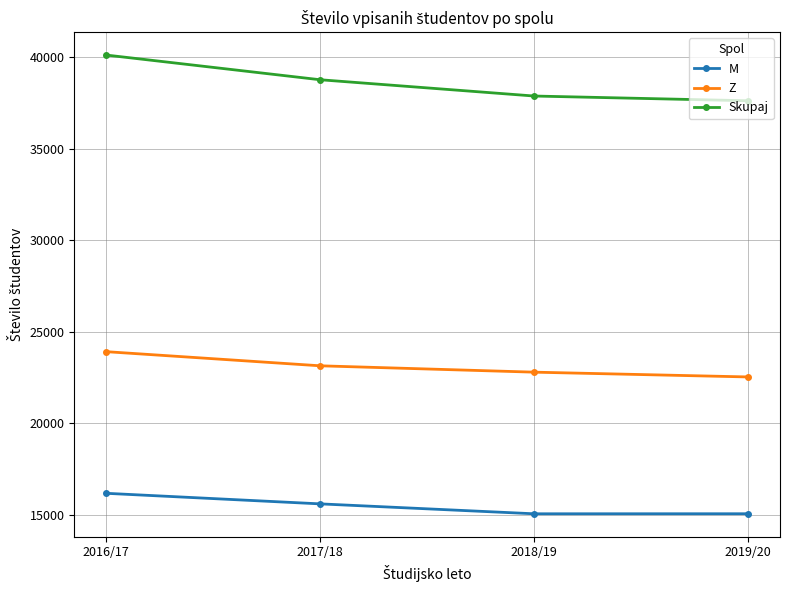

True or false: Z and Skupaj intersect in this chart.

False